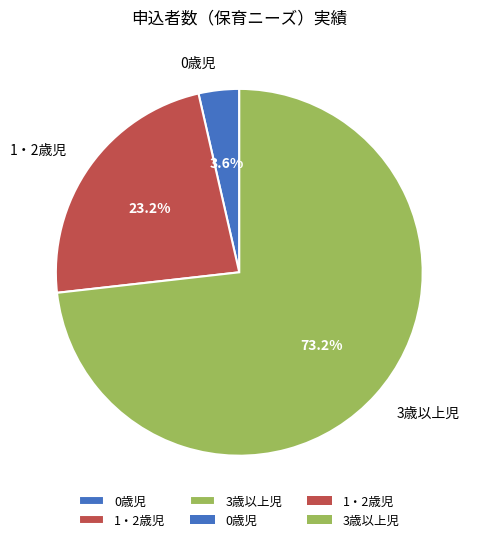

To the nearest percent, what portion does 3歳以上児 represent?

73%